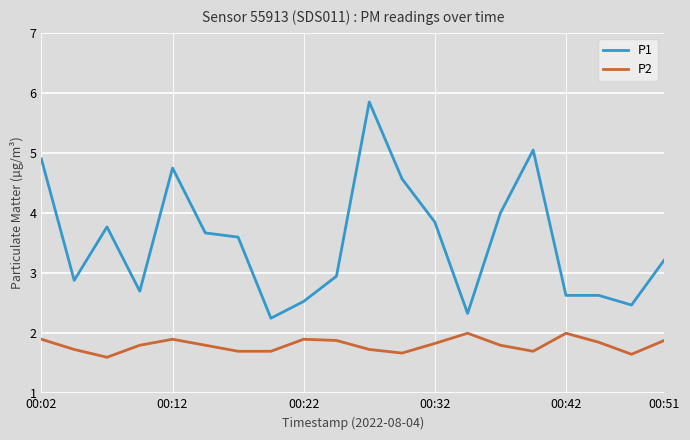

What is the difference between the maximum and minimum values in the P2 series?

0.4